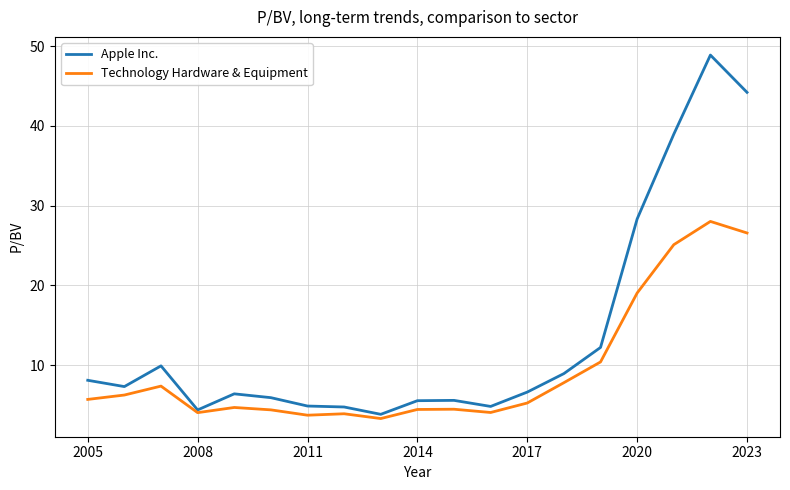

Rank the series by their maximum value, from highest to lowest.

Apple Inc., Technology Hardware & Equipment